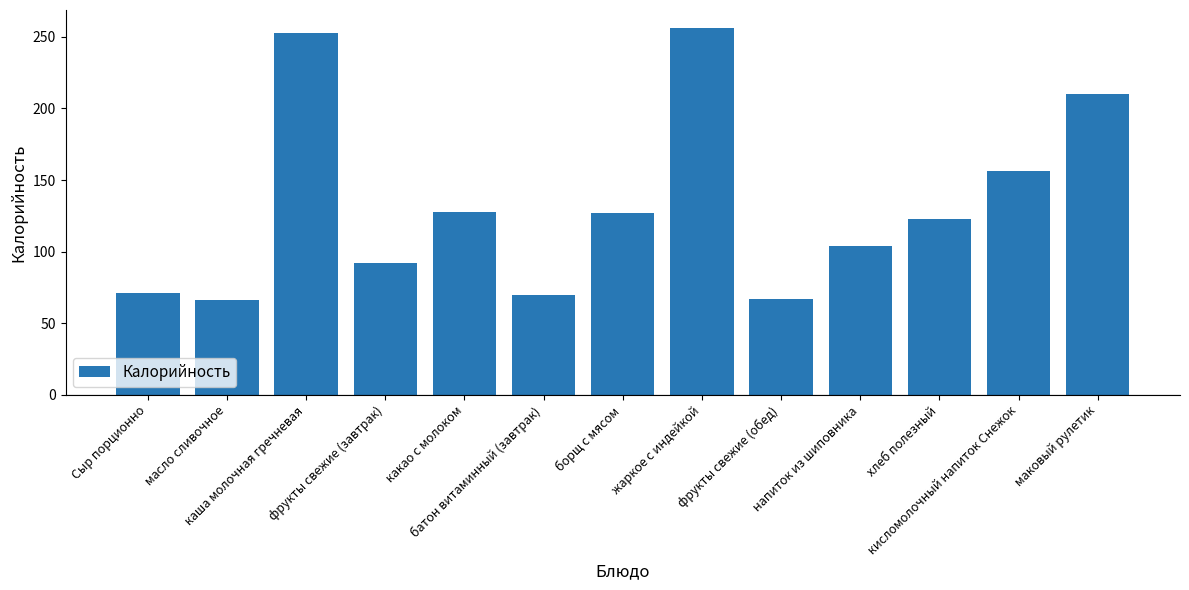

What is the label of the 2nd bar from the right?

кисломолочный напиток Снежок